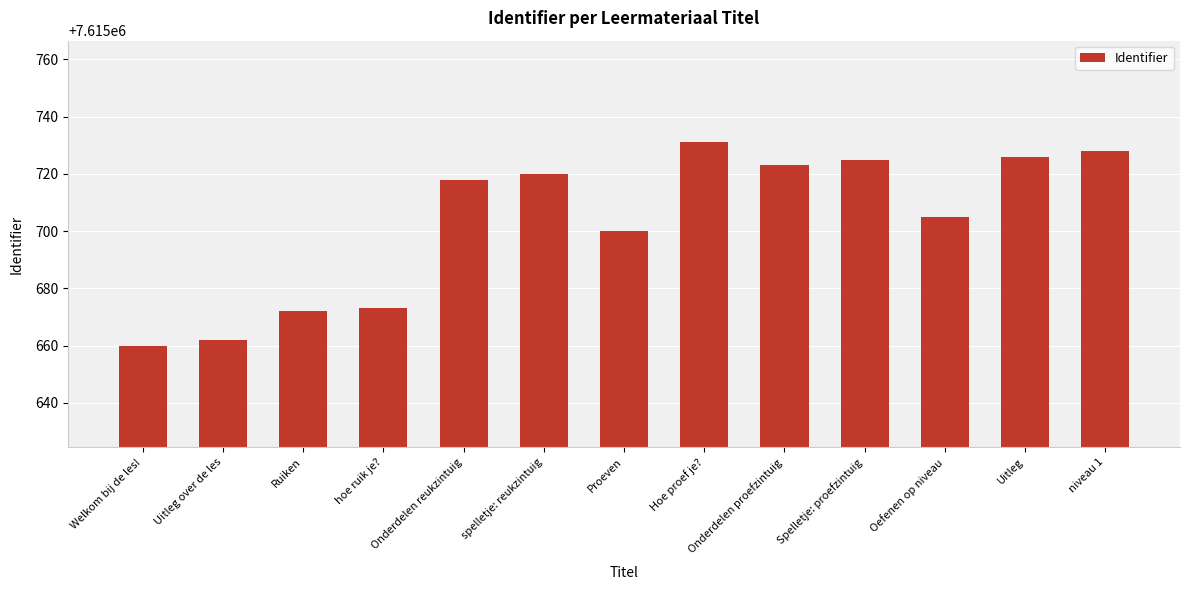

What is the change in value from Hoe proef je? to niveau 1?

-3